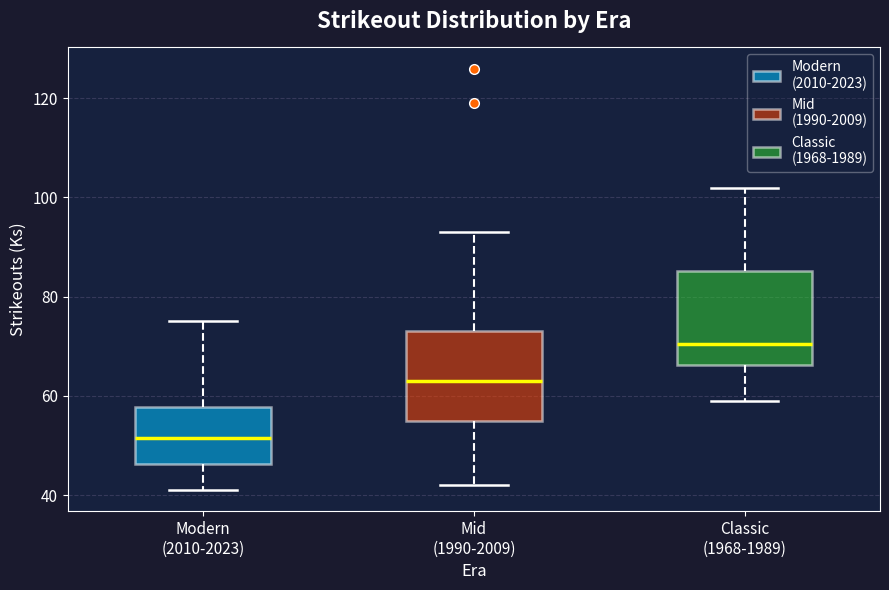

Reading left to right, transcribe this box plot: for each box, give where its median line is, the range the box spans, and where its two whiskers end, as read against the y-axis. The values are not printed on the chart, so give them approximately, as read against the axis.

Modern (2010-2023): median 52, box 46 to 58, whiskers 42 to 76
Mid (1990-2009): median 64, box 56 to 74, whiskers 42 to 94
Classic (1968-1989): median 70, box 66 to 86, whiskers 60 to 102